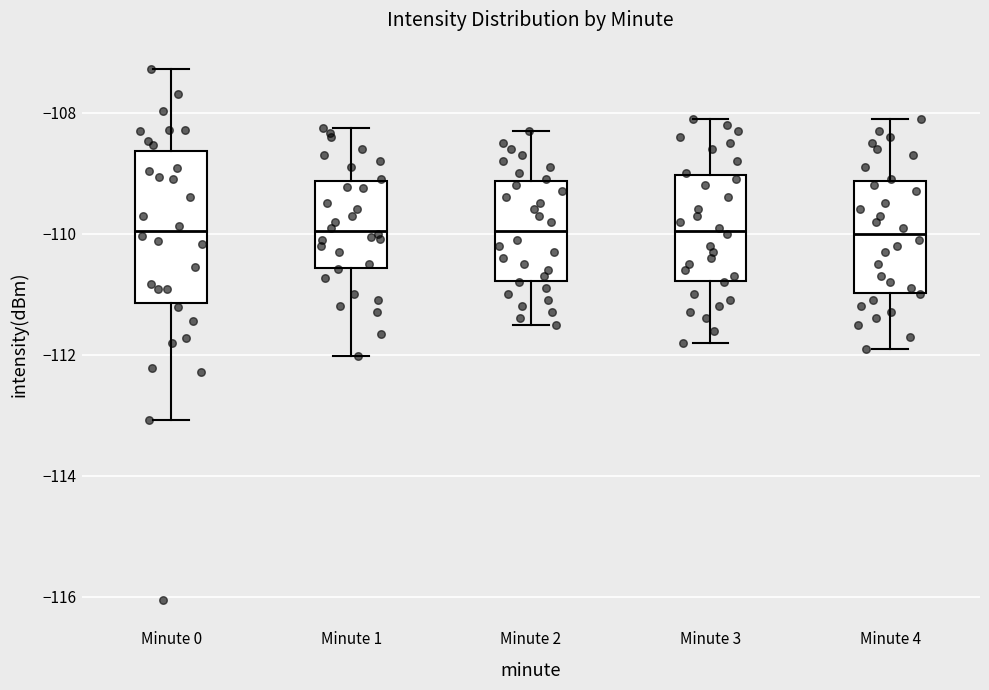

Where does the lower whisker of the box for Minute 4 end on the y-axis? The values are not printed on the chart, so give them approximately, as read against the axis.

-111.8